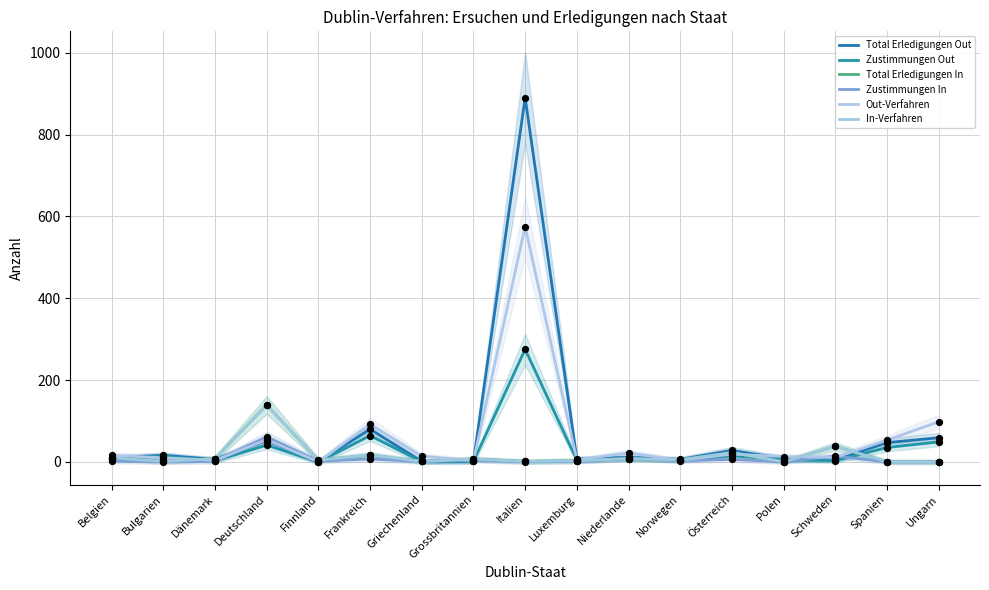

What are all the series names shown in the legend?

Total Erledigungen Out, Zustimmungen Out, Total Erledigungen In, Zustimmungen In, Out-Verfahren, In-Verfahren